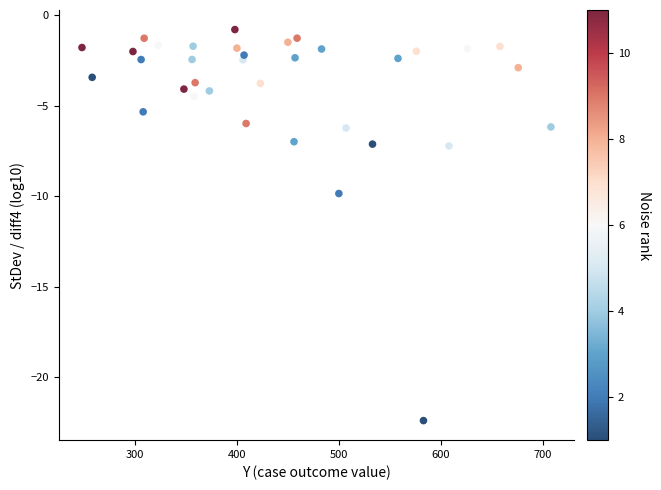

What Y value in the scatter plot is closest to -11?

-9.9